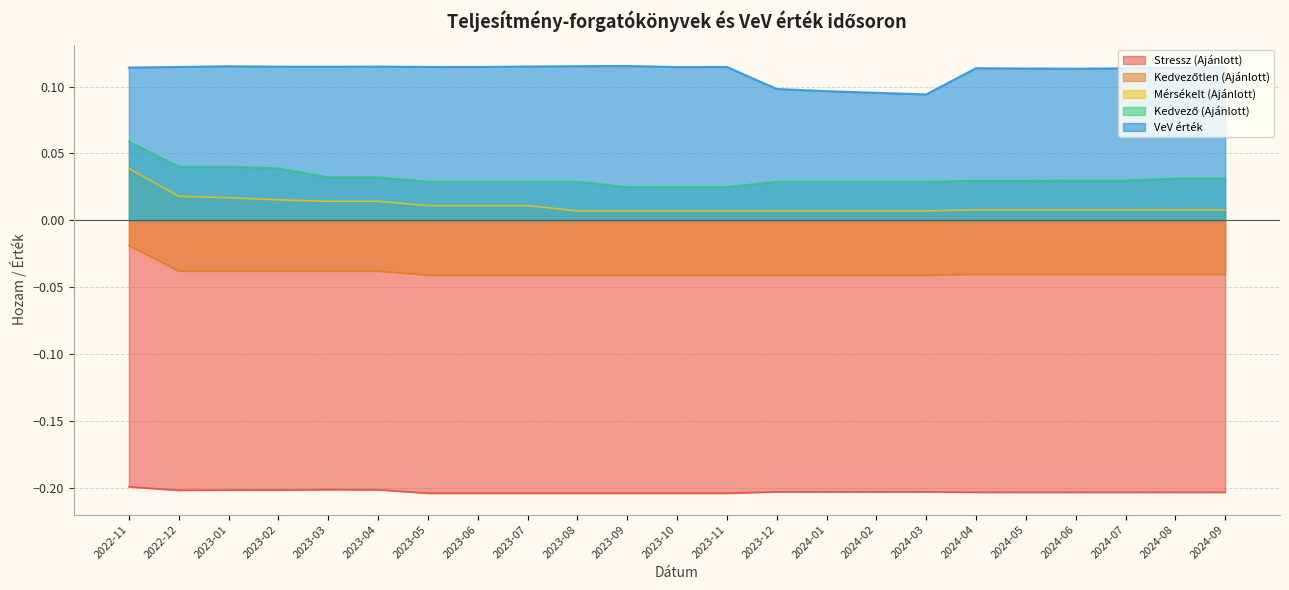

True or false: Mérsékelt (Ajánlott) and Stressz (Ajánlott) cross at least once.

False